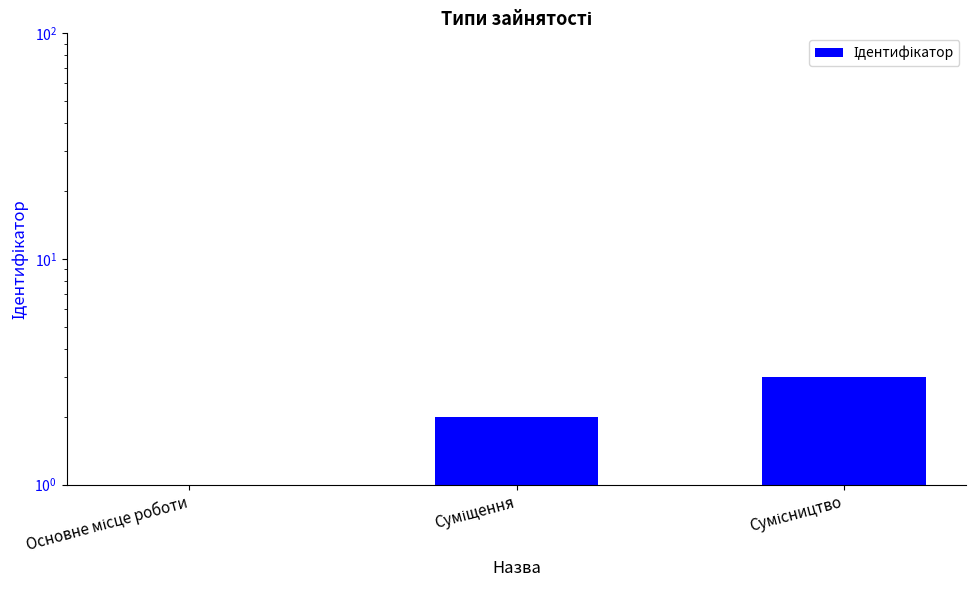

Are the bars horizontal?

No